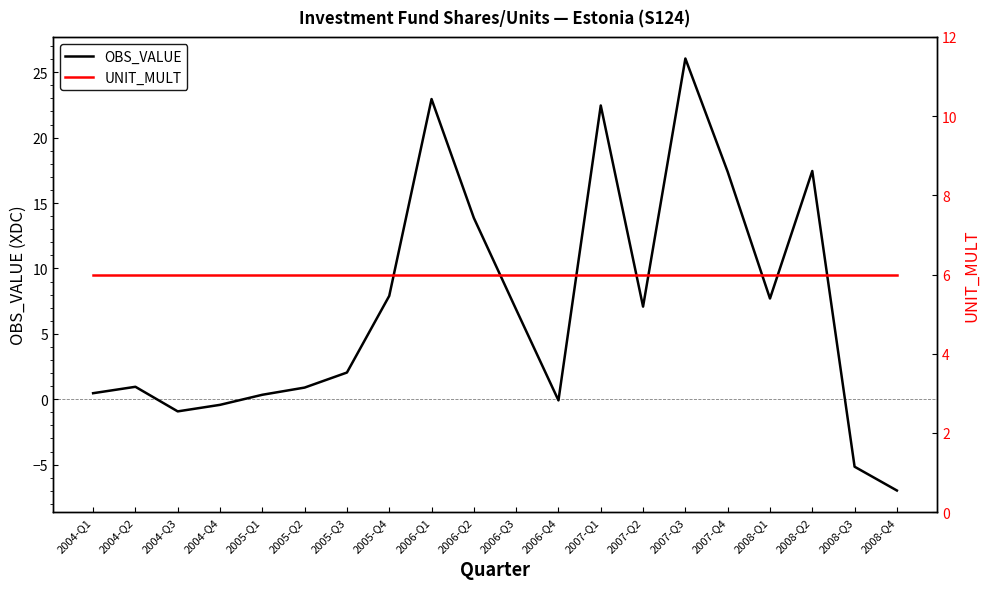

Where does the OBS_VALUE series first go above 6?

2005-Q4